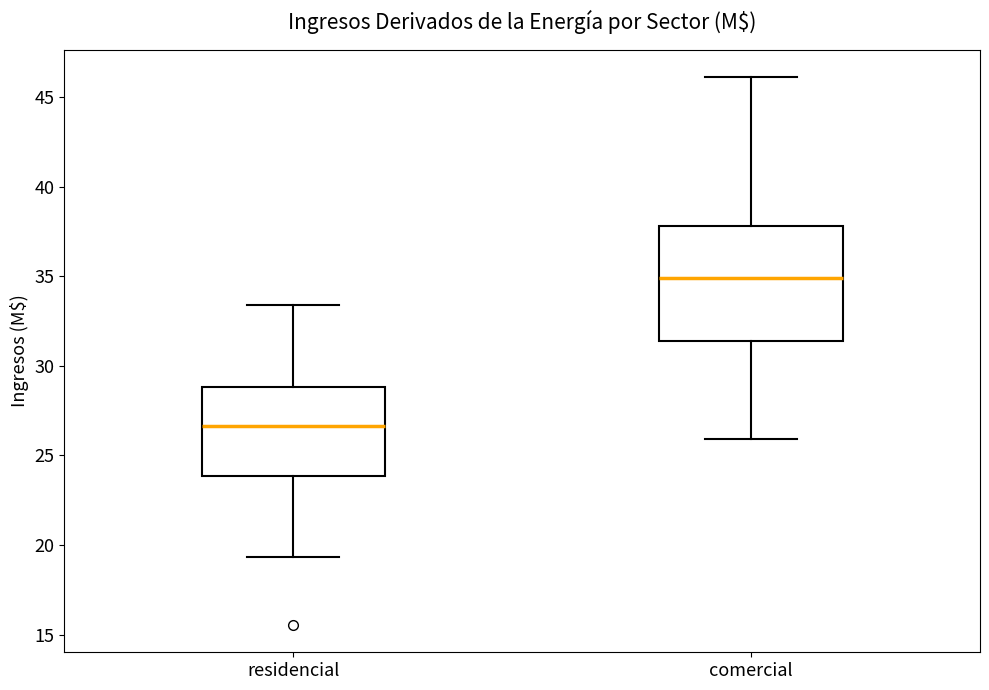

Which box's median line is the highest?

comercial